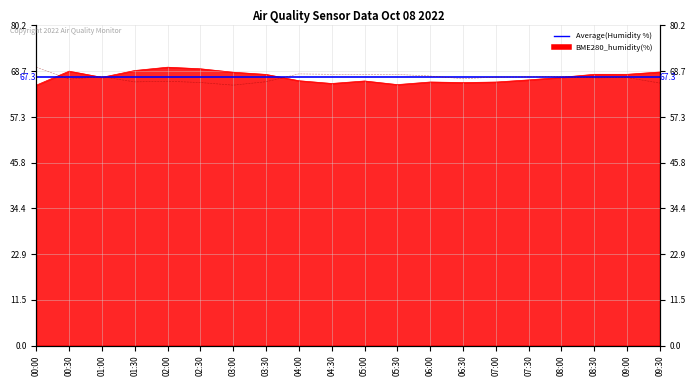

How many lines are shown in the chart?

2